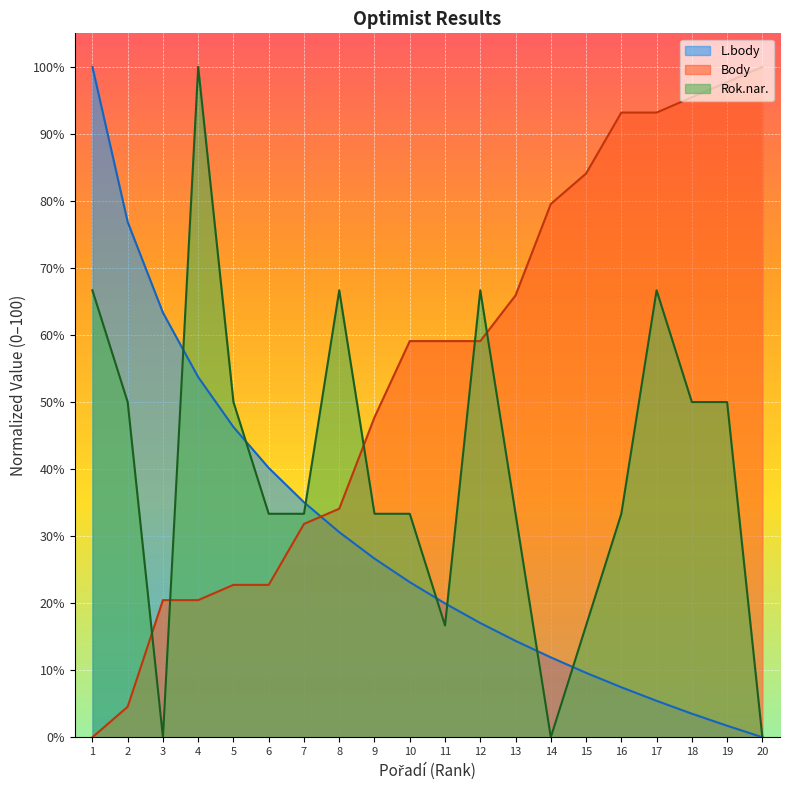

What is the average value of the Rok.nar. series?

40.0